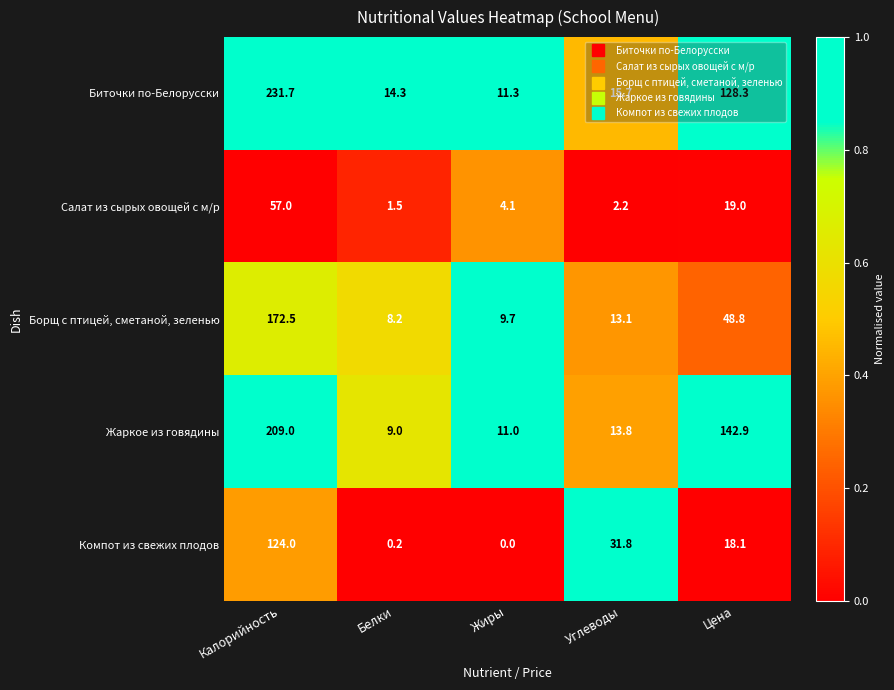

How many distinct data groups are displayed?

5